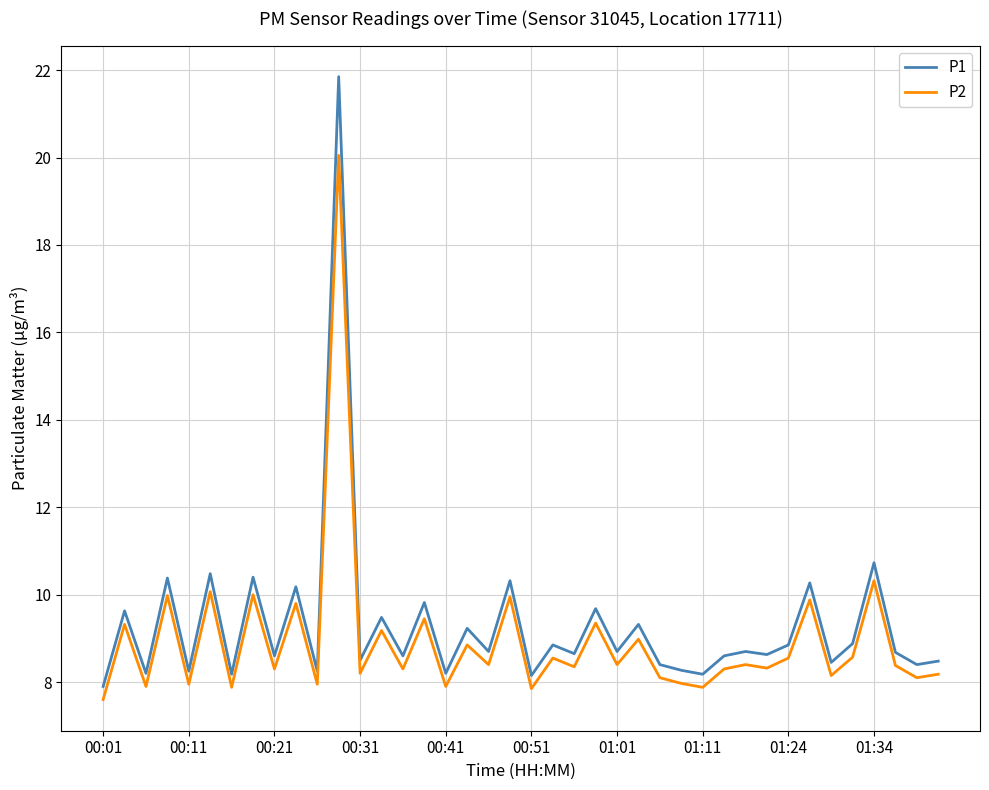

What is the average value of the P2 series?

8.9